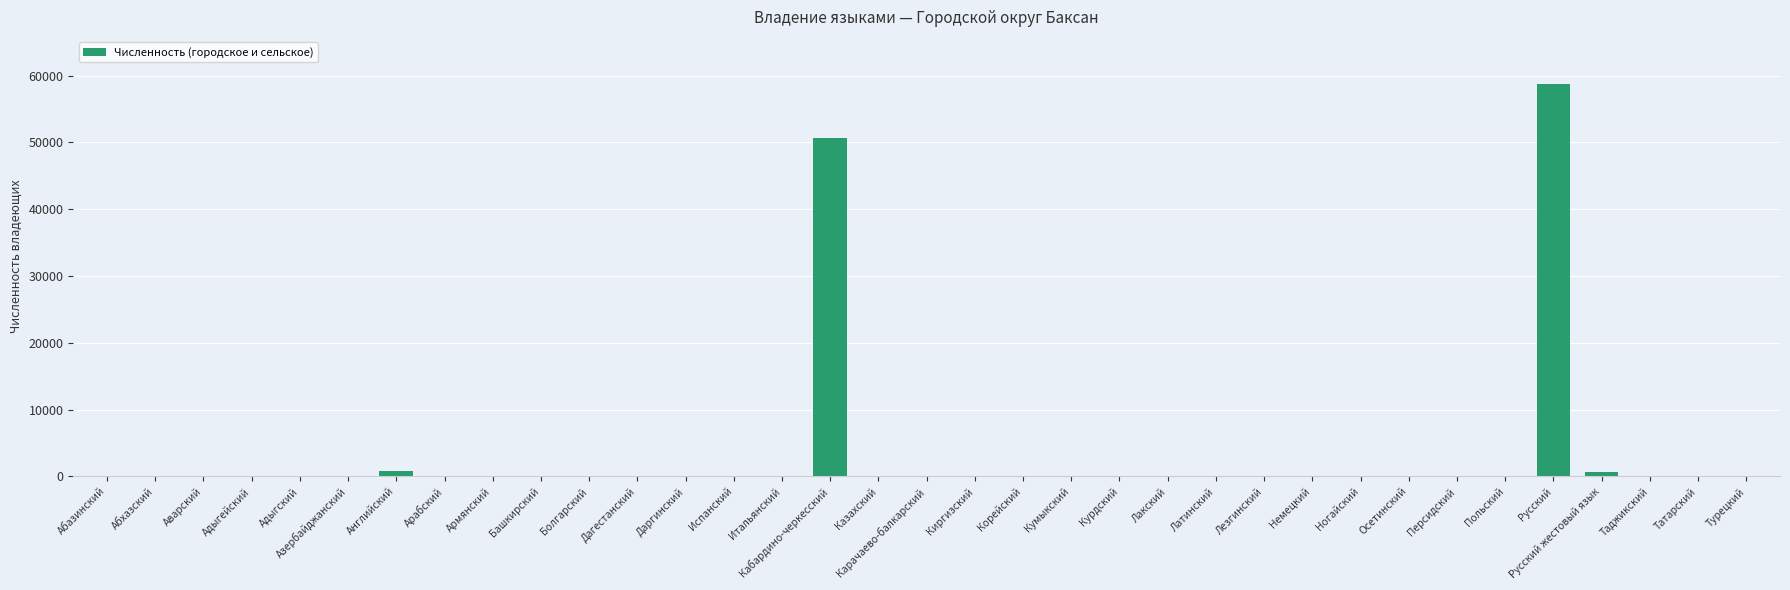

What is the sum of all values?

111284